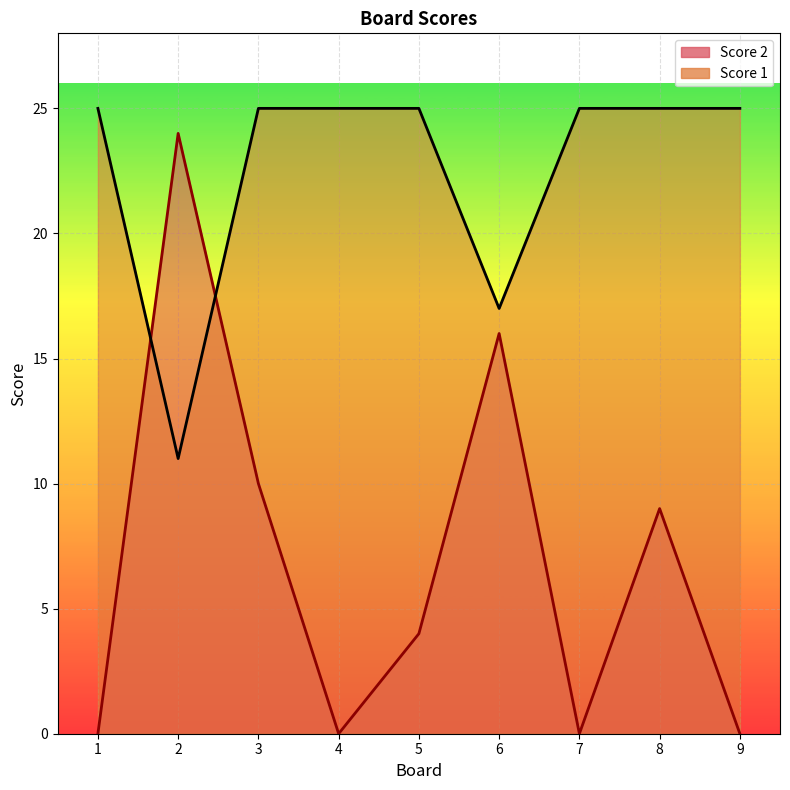

What is the average value of the Score 2 series?

7